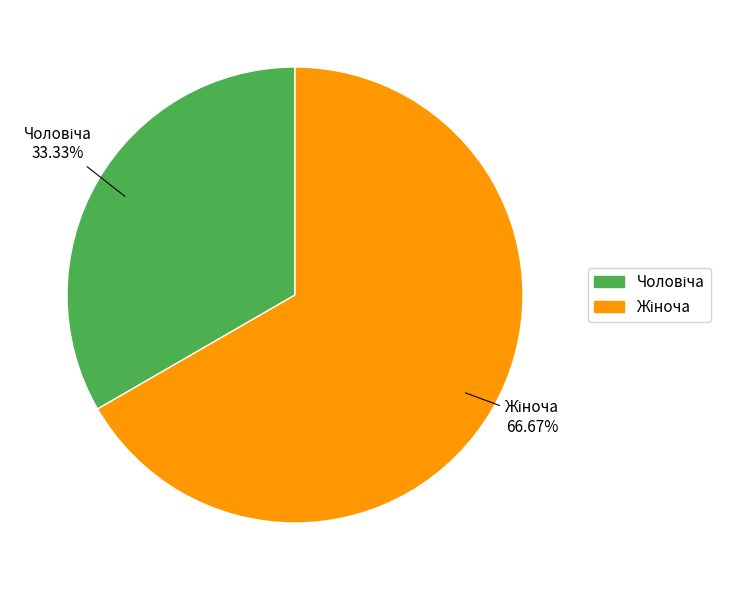

Count the number of slices in the pie.

2